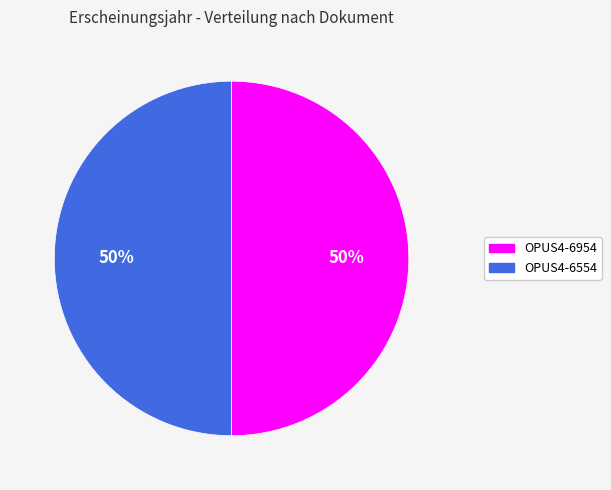

What percentage is the OPUS4-6554 slice, to the nearest percent?

50%